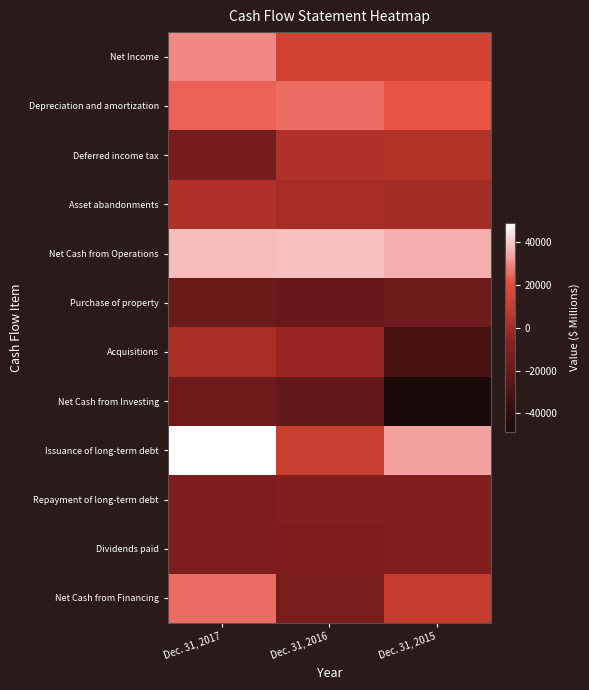

Which has a higher value, Dec. 31, 2015 or Dec. 31, 2016?

Dec. 31, 2015